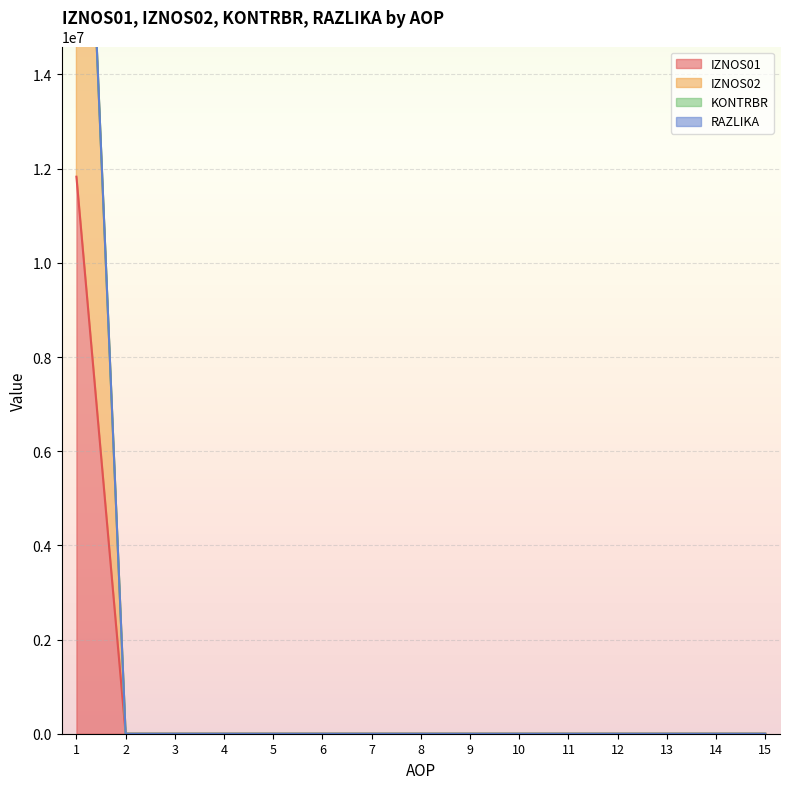

How many categories are shown in the chart?

15